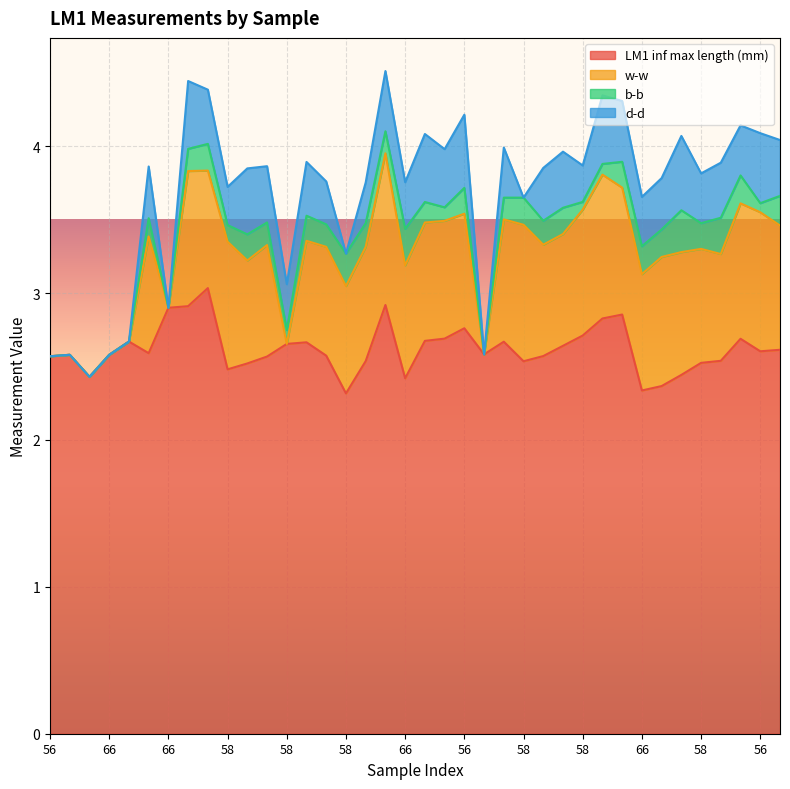

True or false: w-w has more than 0 points higher than both neighbors.

True